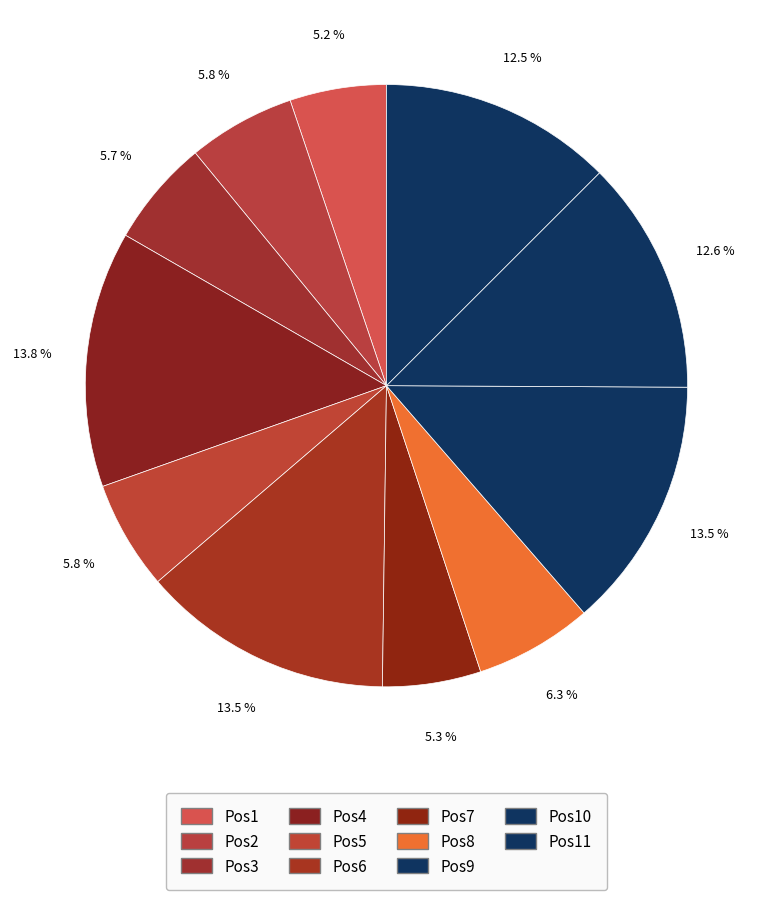

Count the number of slices in the pie.

11